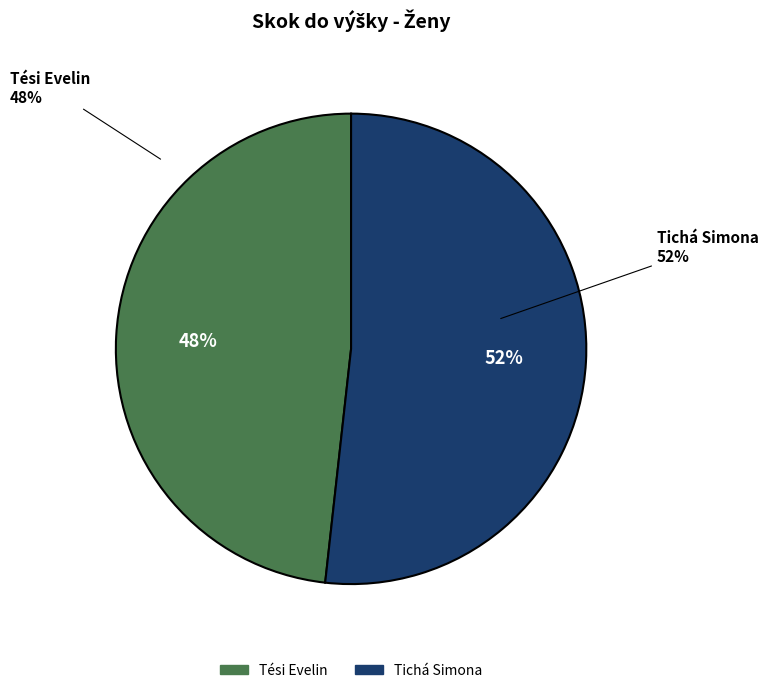

Count the number of slices in the pie.

2